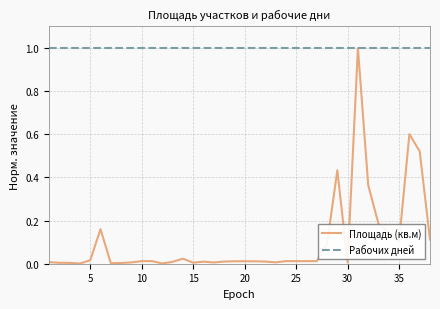

Which series has the largest range (max minus min)?

Площадь (кв.м)